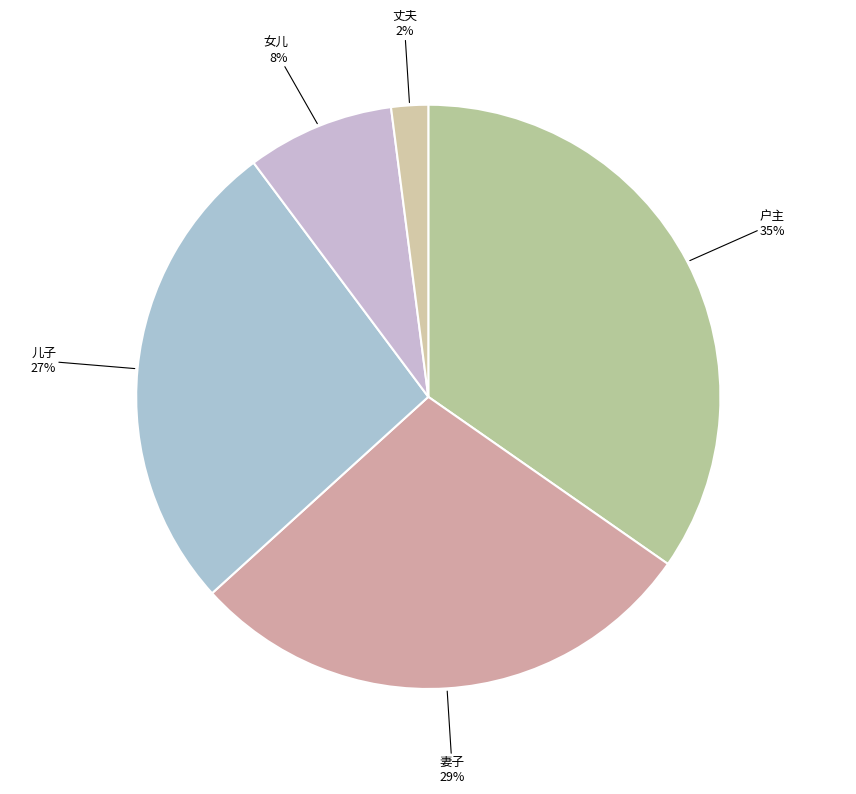

Count the number of slices in the pie.

5